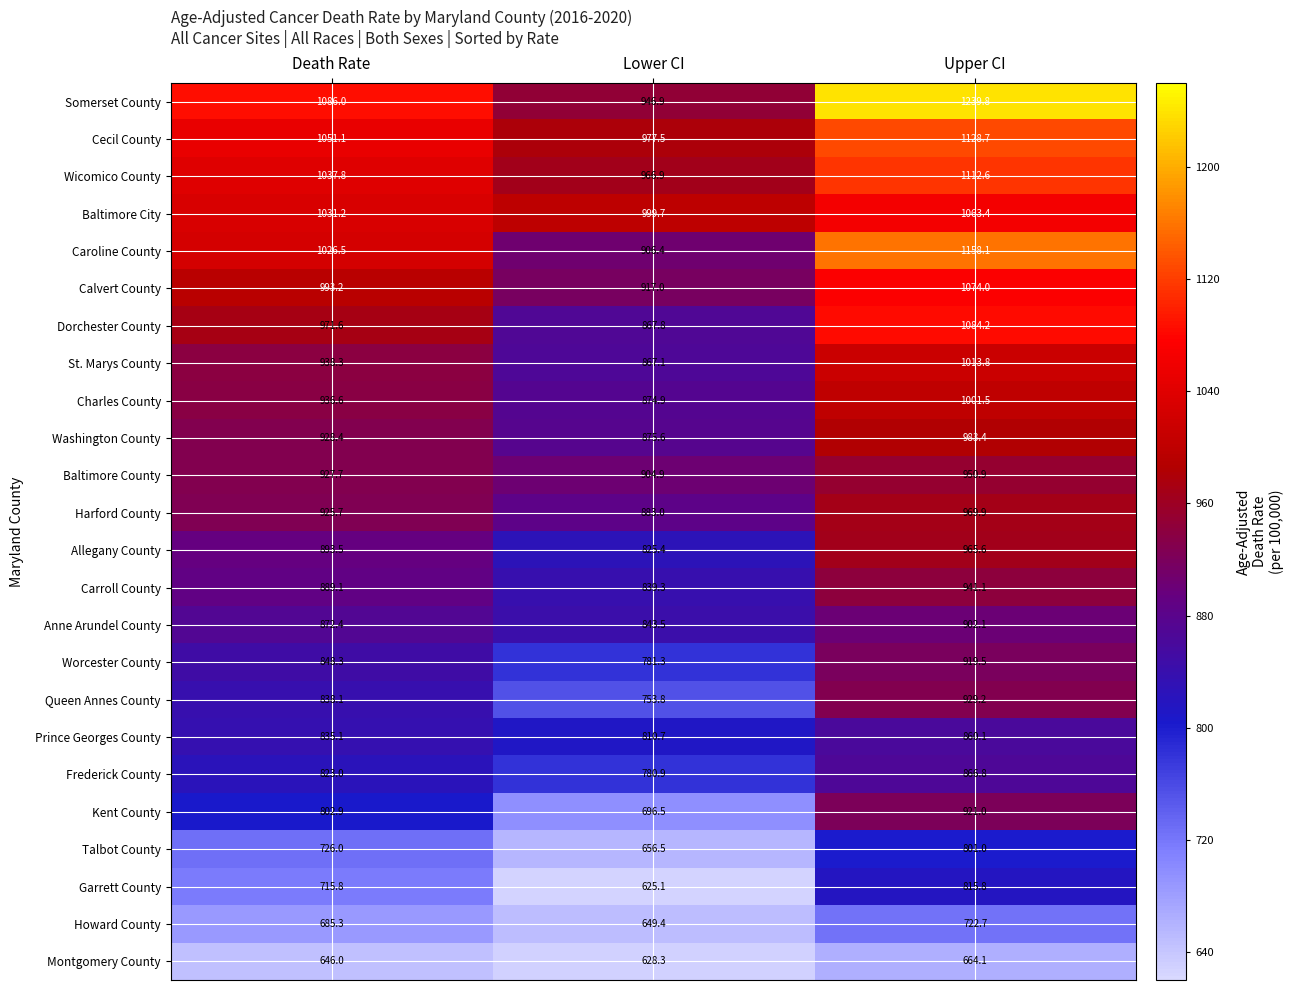

What is the greatest value displayed?

1239.8